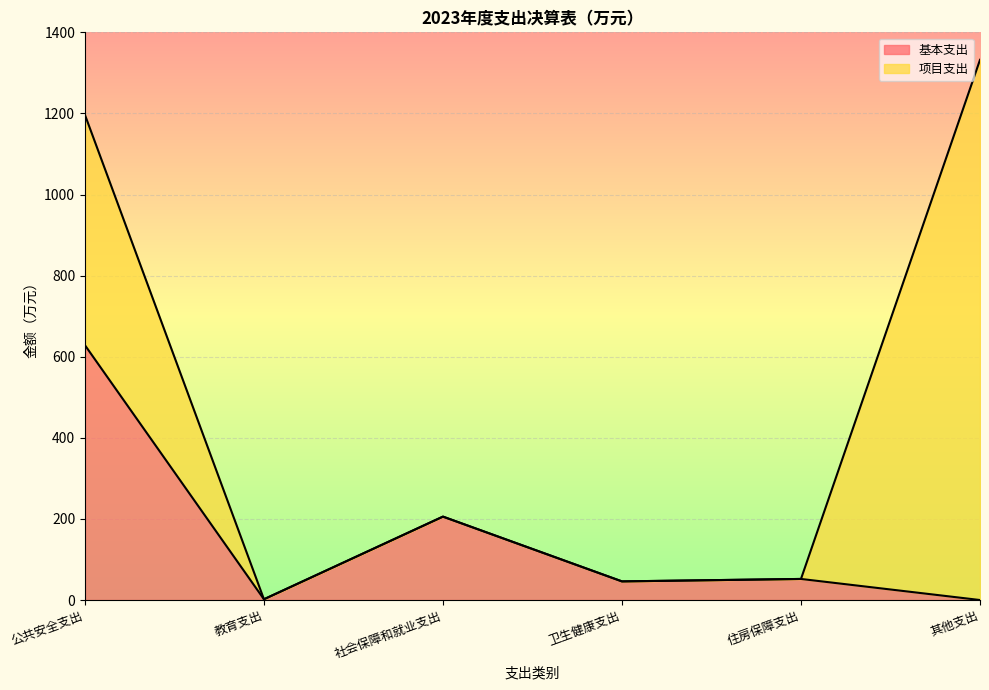

How many points are lower than both their immediate neighbors (excluding endpoints)?

2